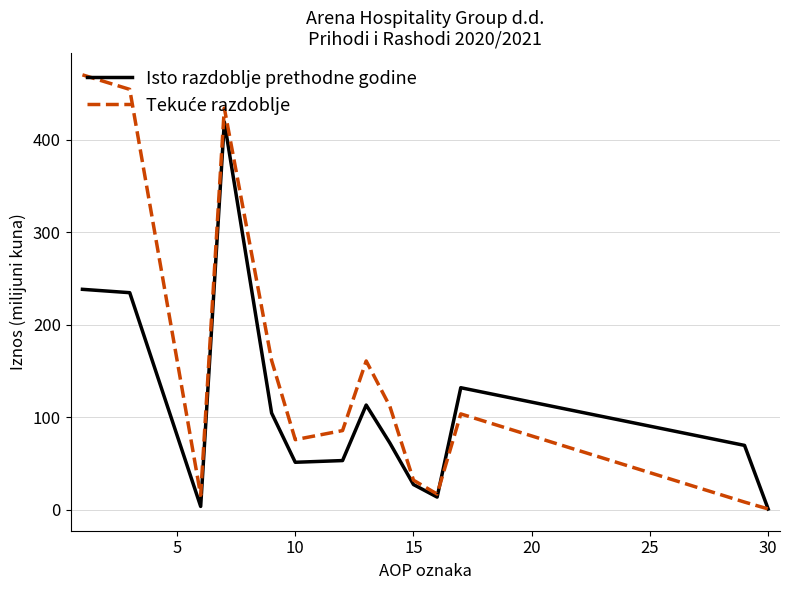

How many lines are shown in the chart?

2